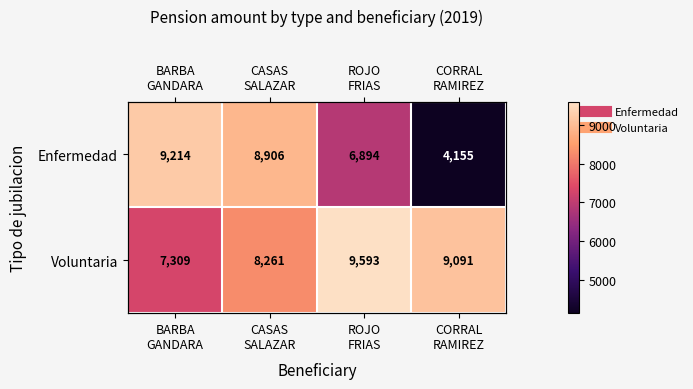

Between BARBA GANDARA and ROJO FRIAS, which series saw the biggest shift?

Enfermedad